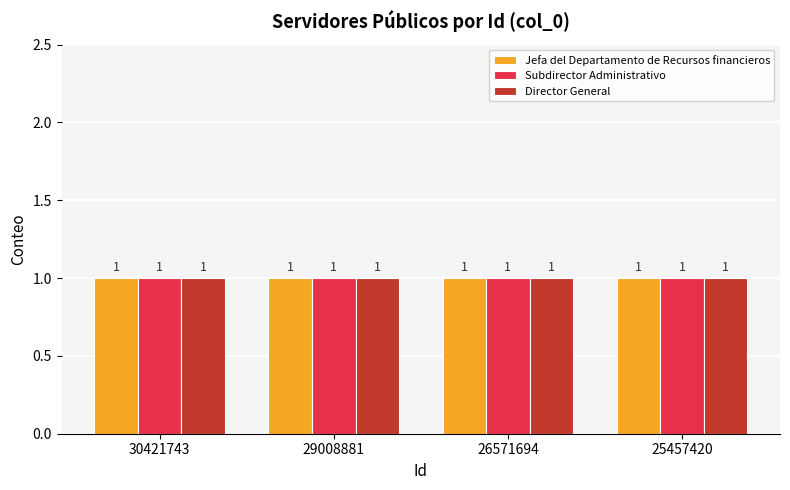

Between 25457420 and 29008881, which is larger?

29008881